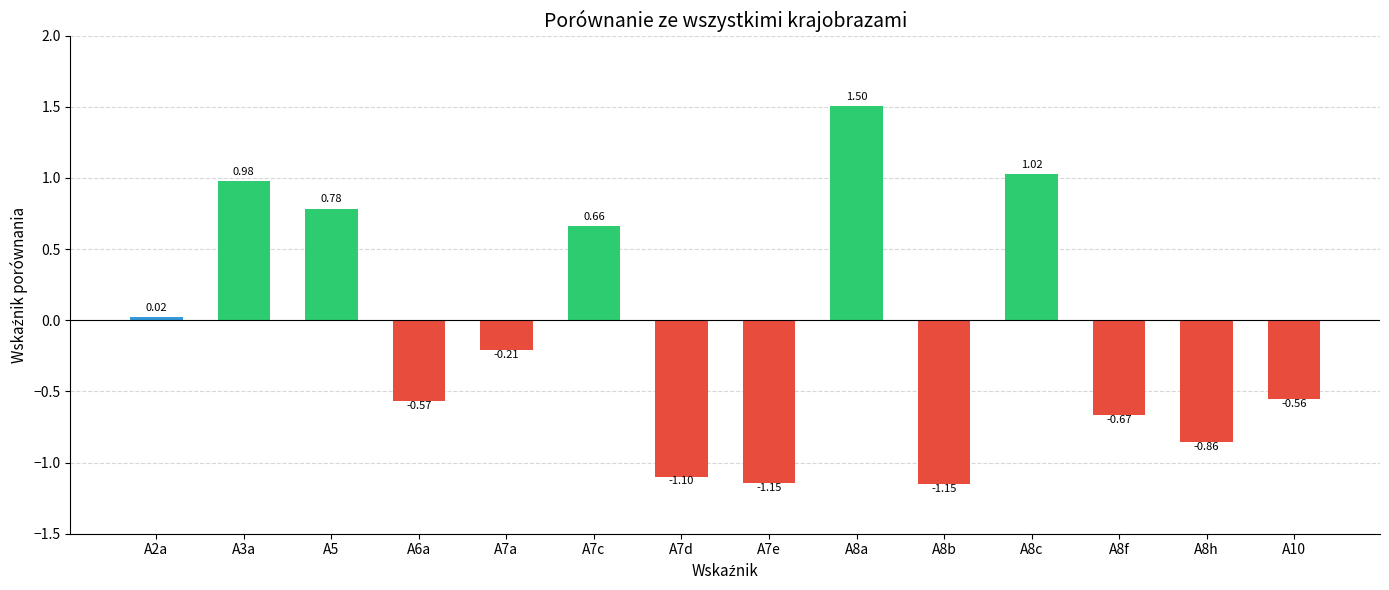

What is the label of the 14th bar from the right?

A2a